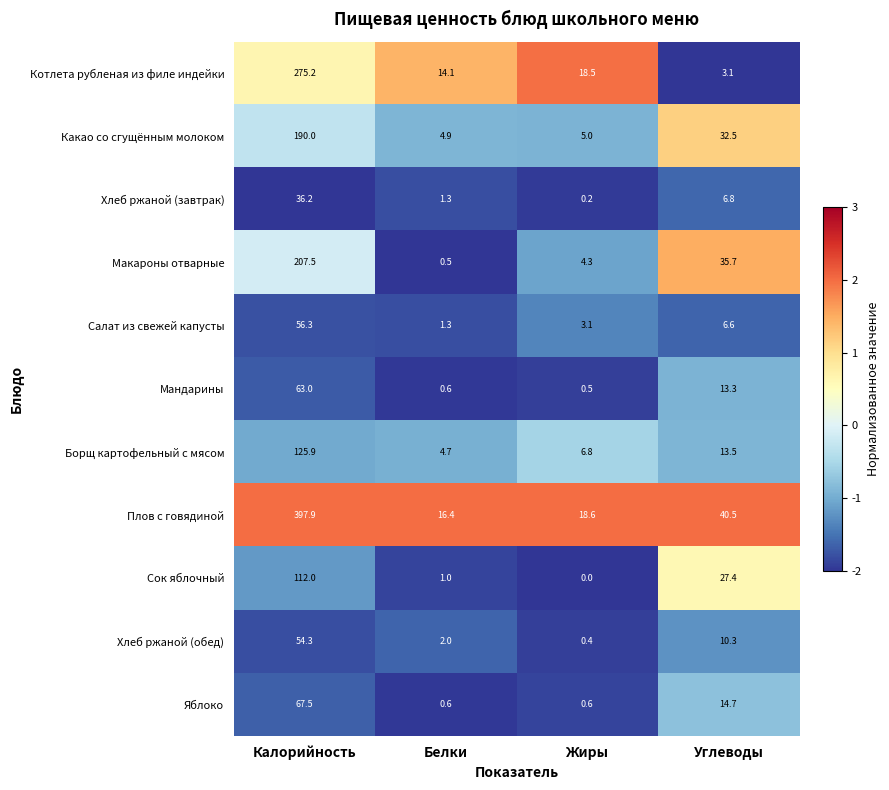

List the labels in order of Хлеб ржаной (завтрак) value, largest first.

Калорийность, Углеводы, Белки, Жиры